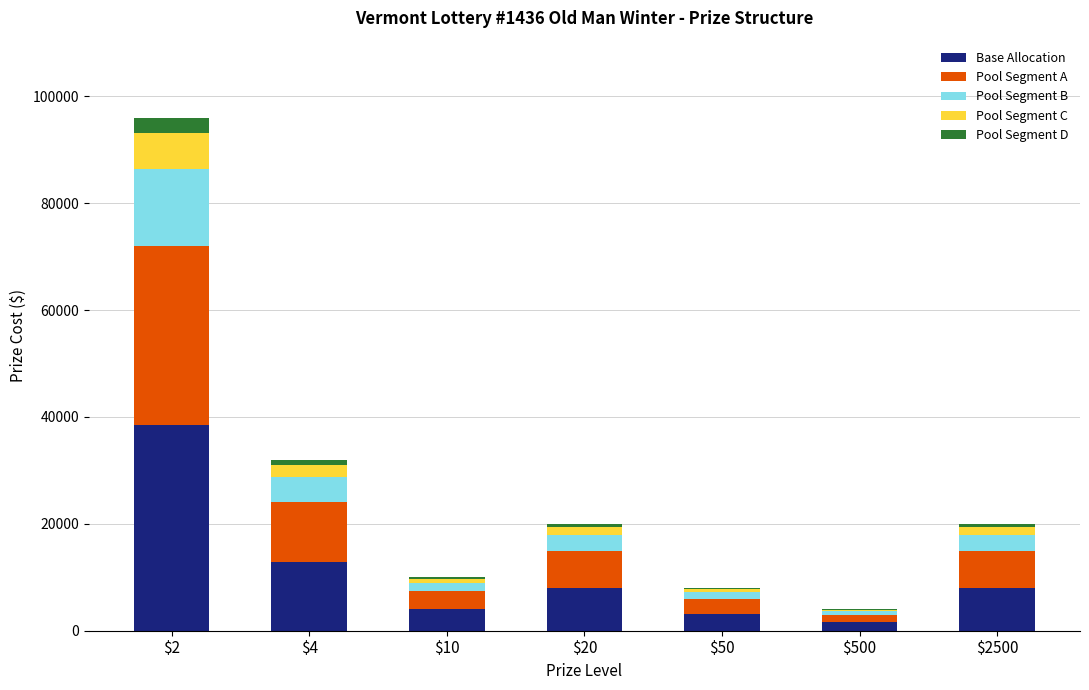

At which category is the sum across all series the highest?

$2